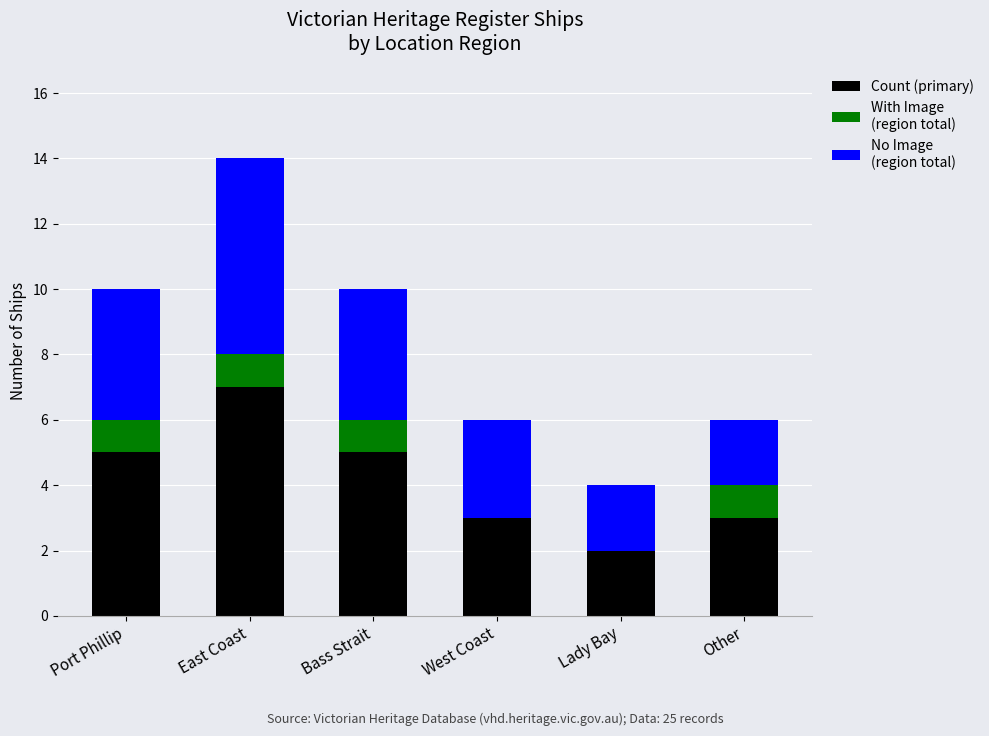

At which category is the sum across all series the highest?

East Coast